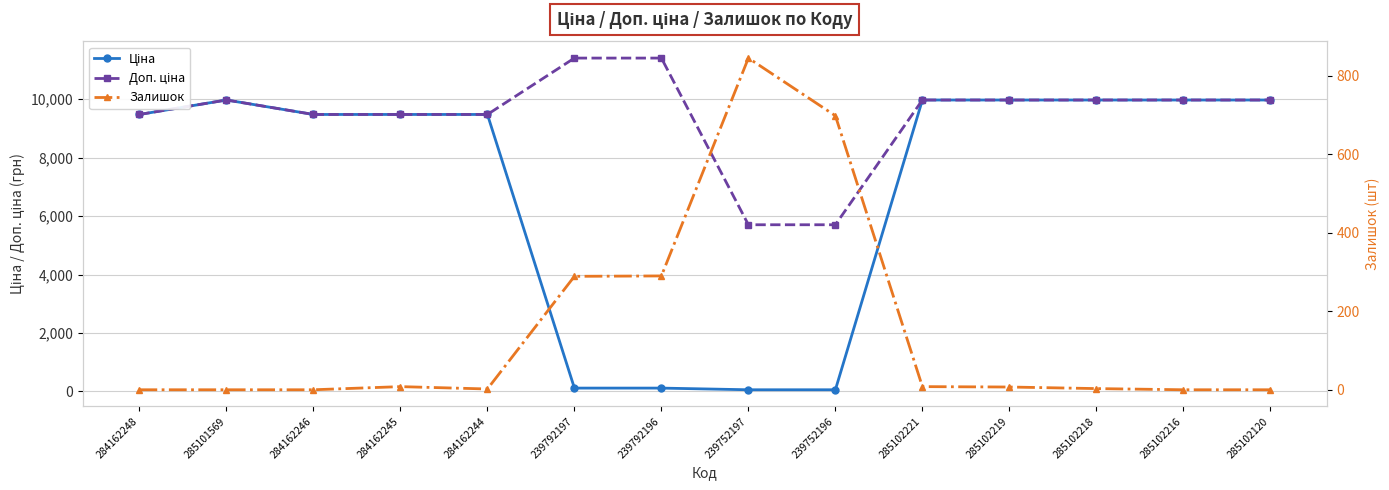

True or false: Ціна and Доп. ціна cross at least once.

False